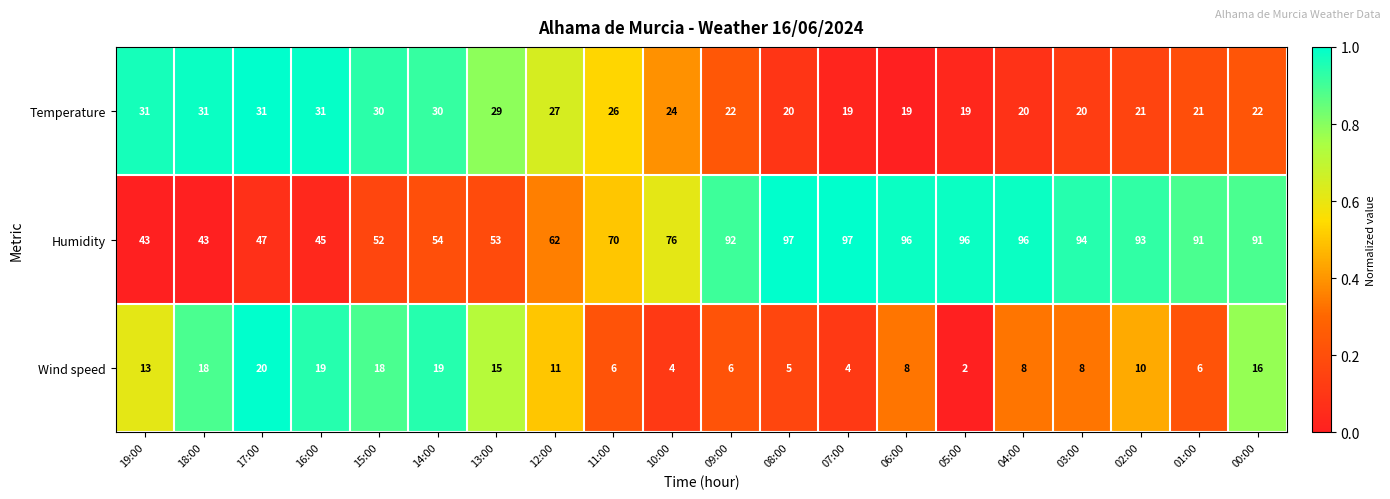

The Humidity series shows 49 at 00:00. True or false?

False